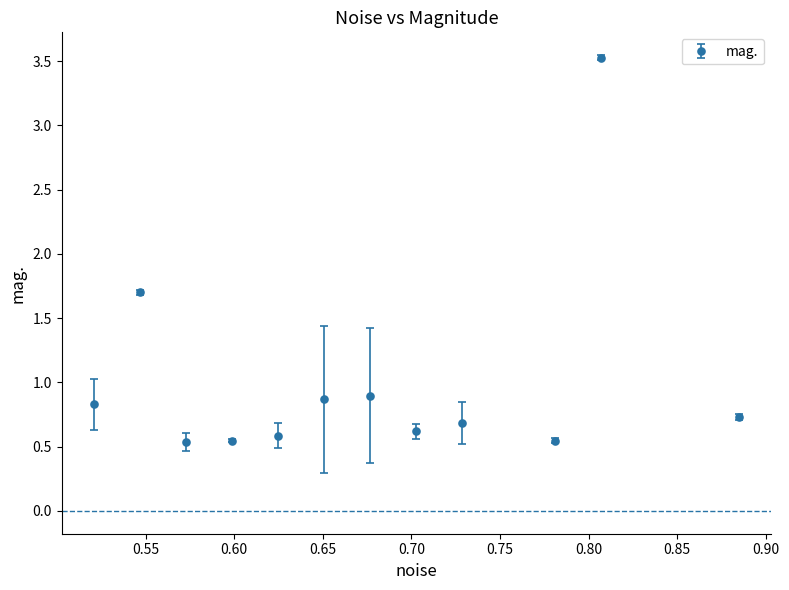

True or false: the data has more than 2 interior local peaks.

True